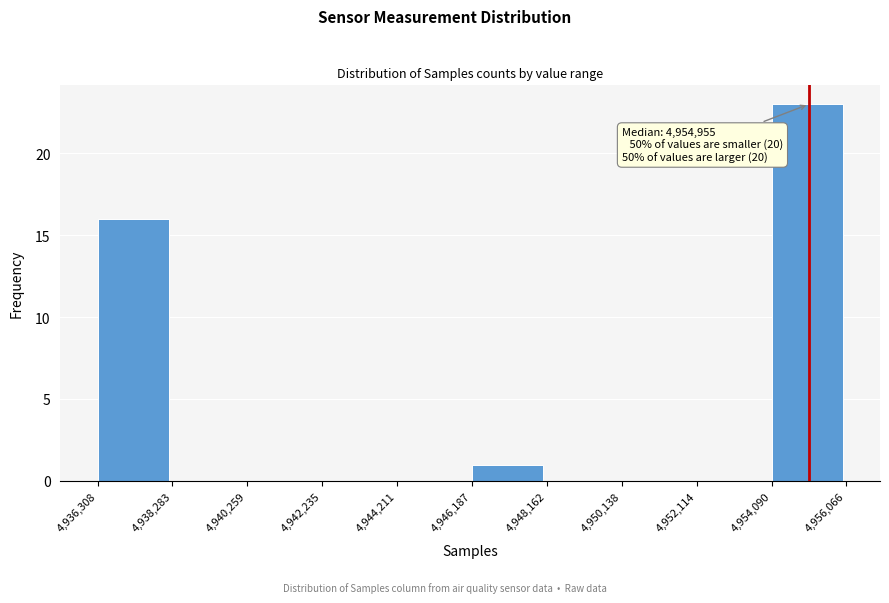

Over which range of the x-axis is the bar tallest?

4,954,090 to 4,956,066